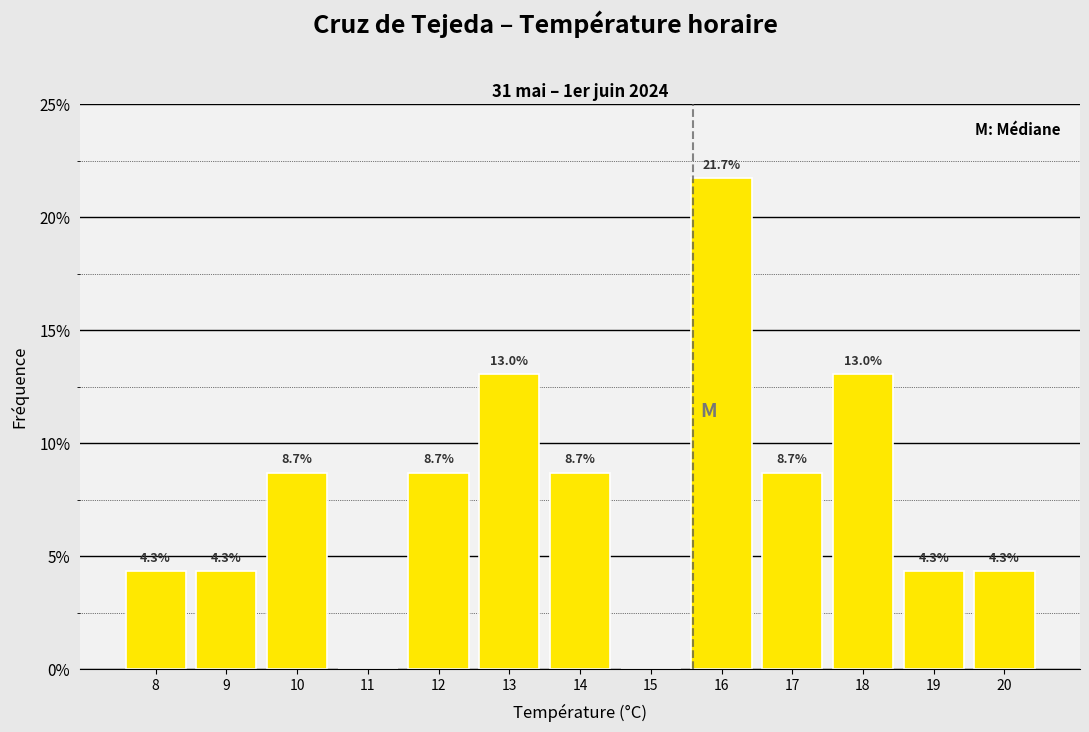

Reading right to left, transcribe all the data shown in this chart.

20=4.3	19=4.3	18=13.0	17=8.7	16=21.7	15=0.0	14=8.7	13=13.0	12=8.7	11=0.0	10=8.7	9=4.3	8=4.3